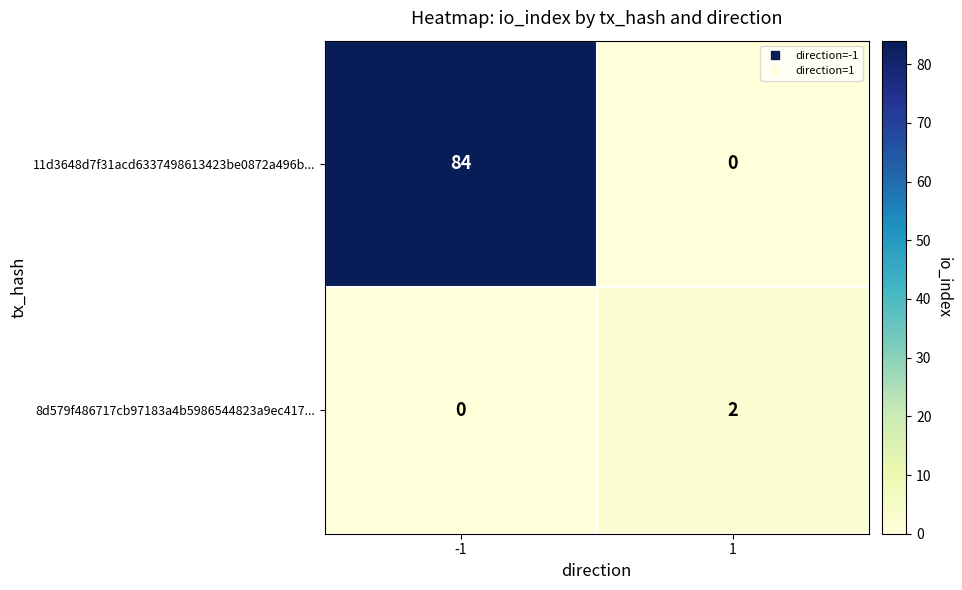

Reading left to right, list all the values displayed in this chart.

11d3648d7f31acd6337498613423be0872a496b...: 84	0
8d579f486717cb97183a4b5986544823a9ec417...: 0	2